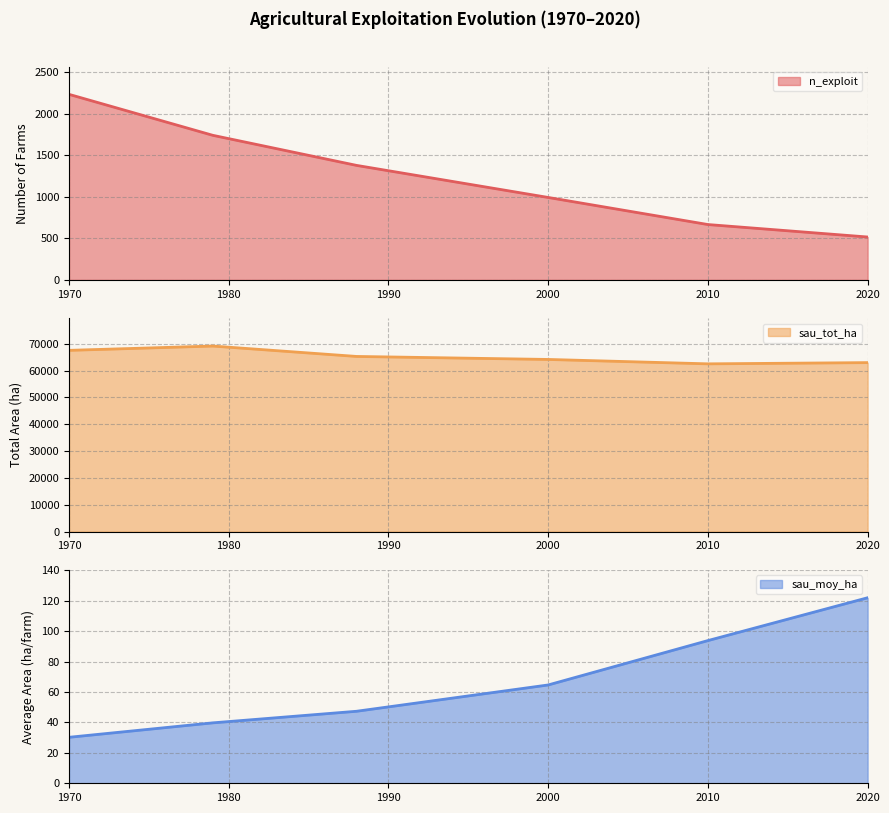

Reading left to right, what are all the values shown in this chart?

n_exploit: 2233.0	1740.0	1378.0	992.0	666.0	516.0
sau_tot_ha: 67518.7	69121.9	65250.3	64131.2	62491.1	62950.1
sau_moy_ha: 30.2	39.7	47.4	64.7	93.8	122.0